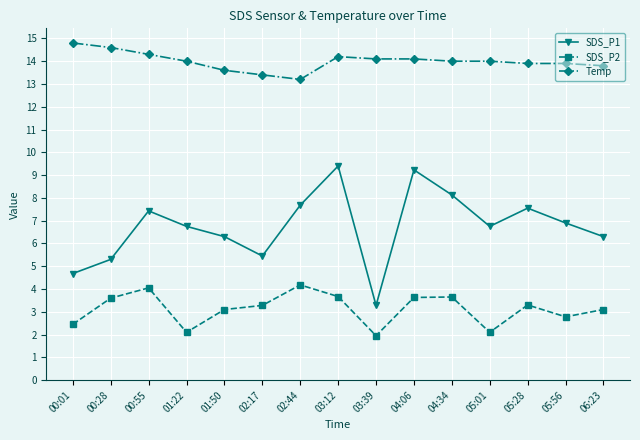

What is the value of the SDS_P2 point at the 4th from the left?

2.1